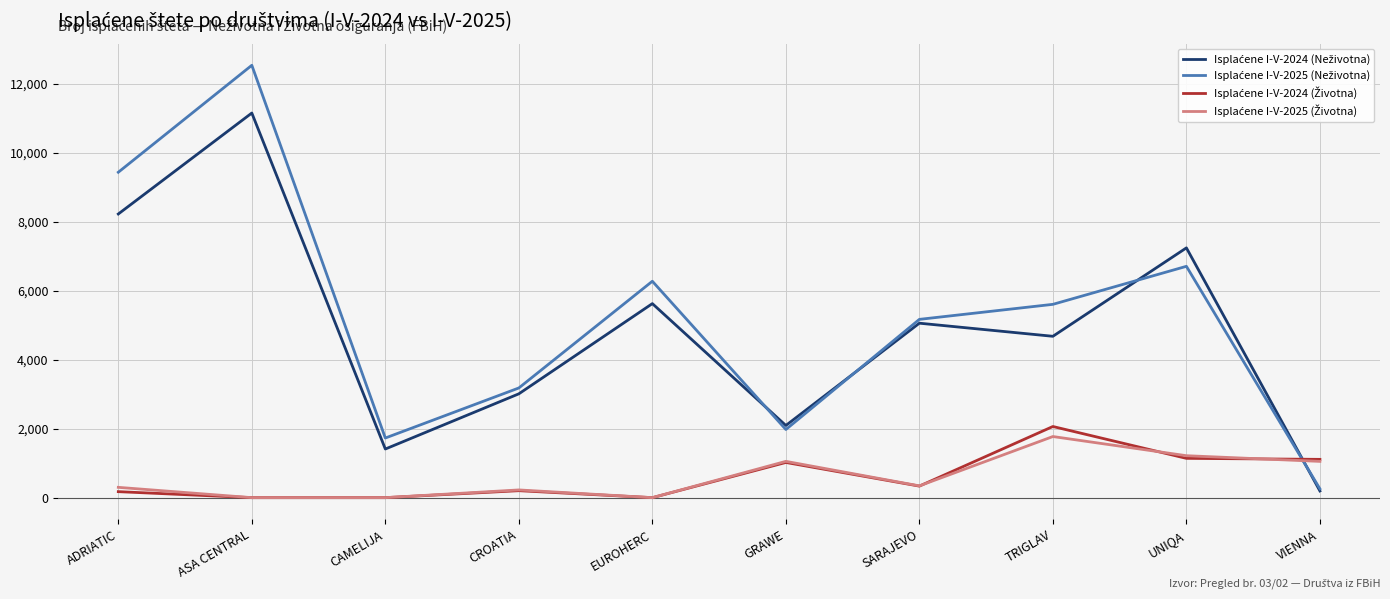

What is the total value across all series at UNIQA?

16314